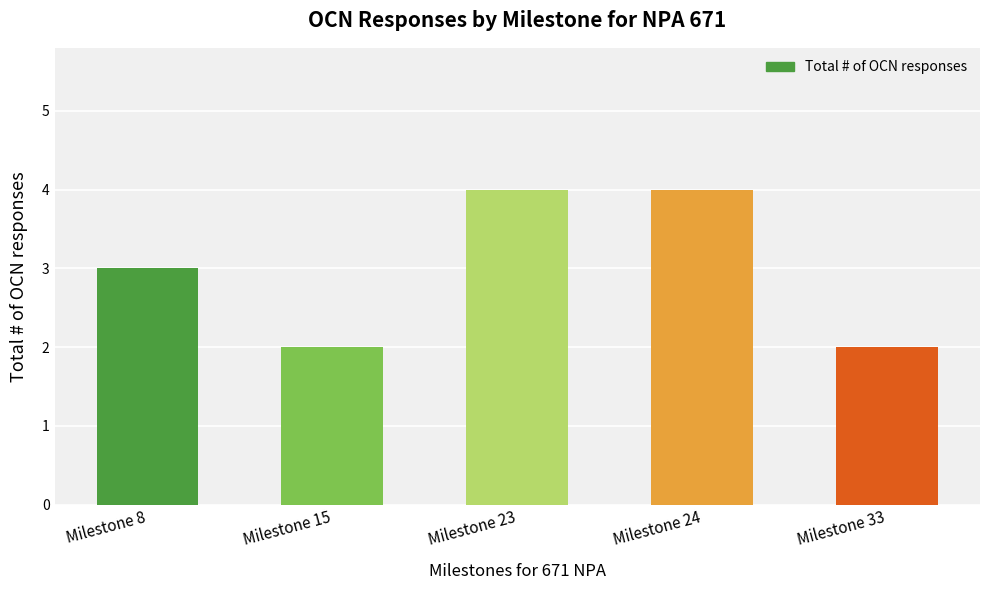

The value at Milestone 24 is 4. True or false?

True